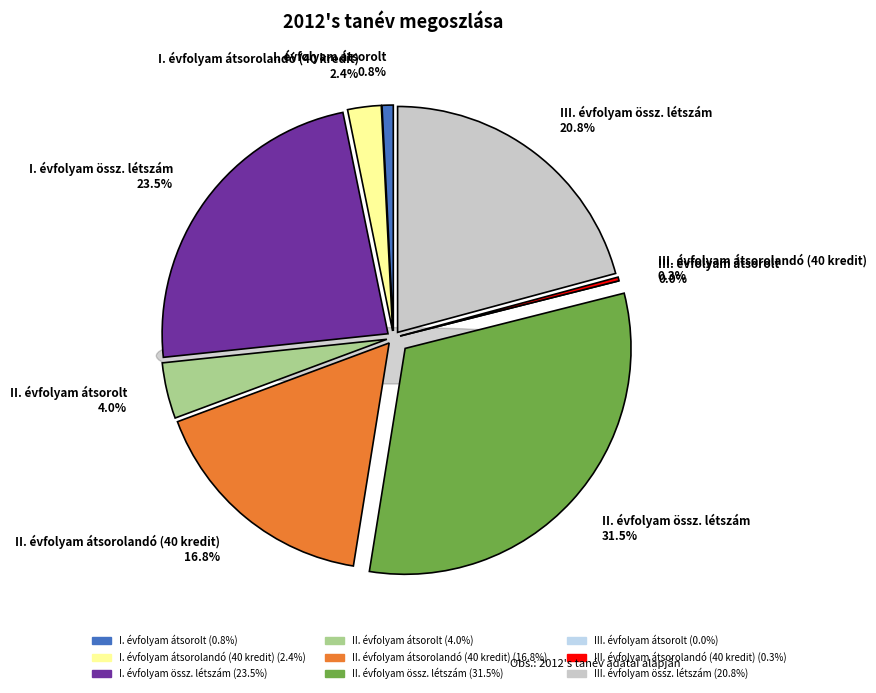

Which has a higher value, III. évfolyam átsorolt or I. évfolyam átsorolt?

I. évfolyam átsorolt